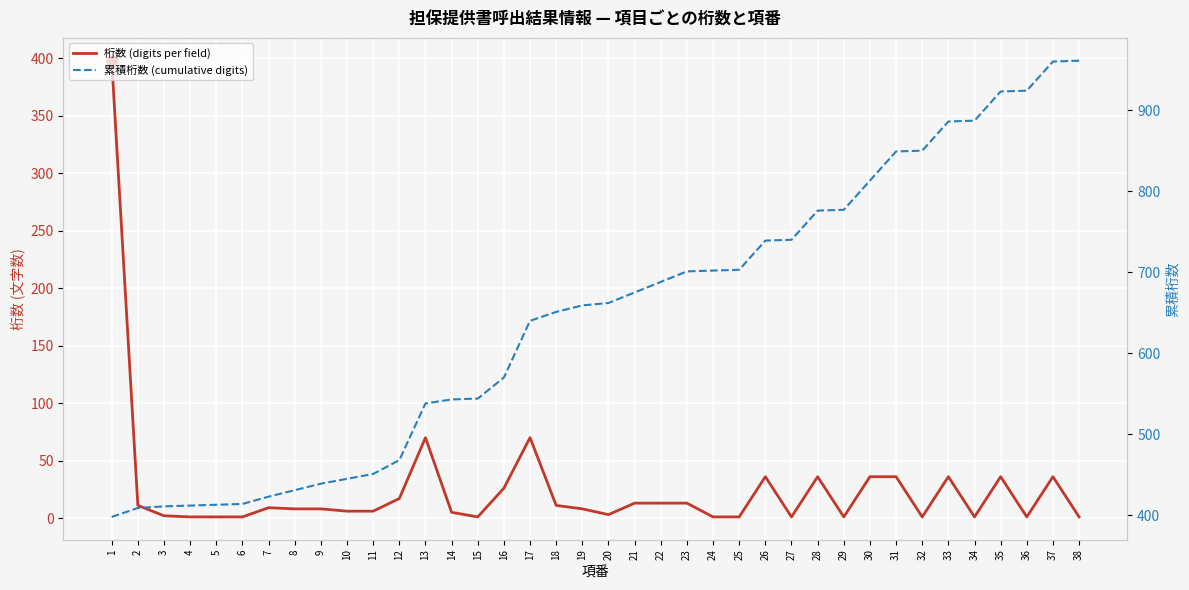

Which series reaches the maximum Y coordinate?

累積桁数 (cumulative digits)